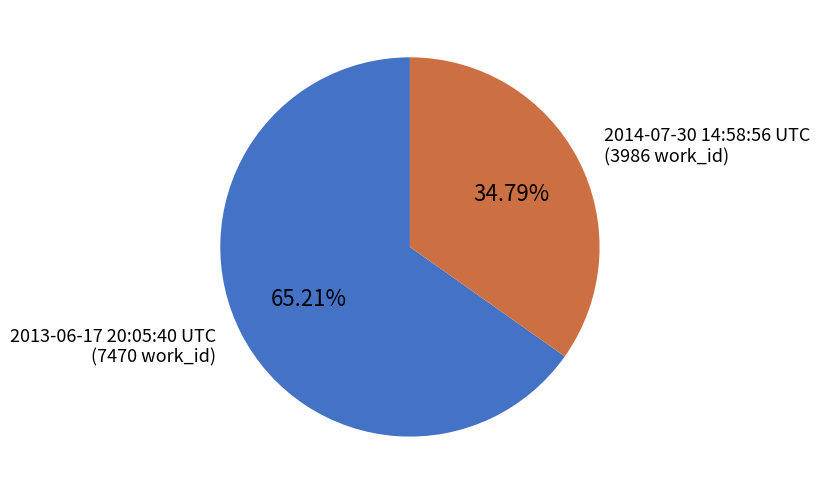

What is the smallest slice in the pie chart?

2014-07-30 14:58:56 UTC